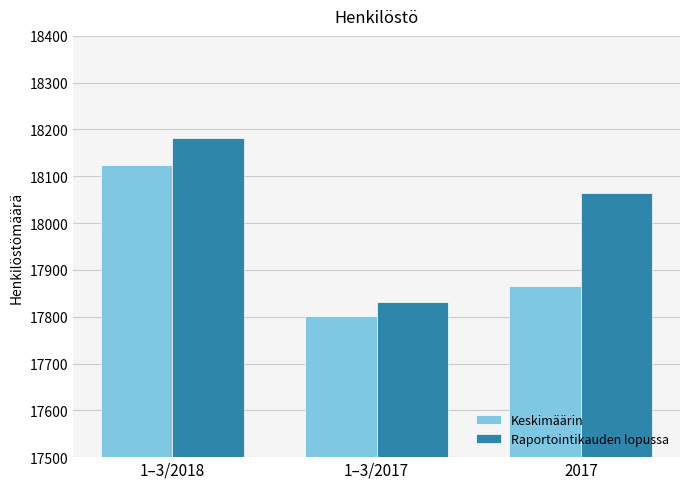

Where does the Keskimäärin series first go above 17866?

1–3/2018